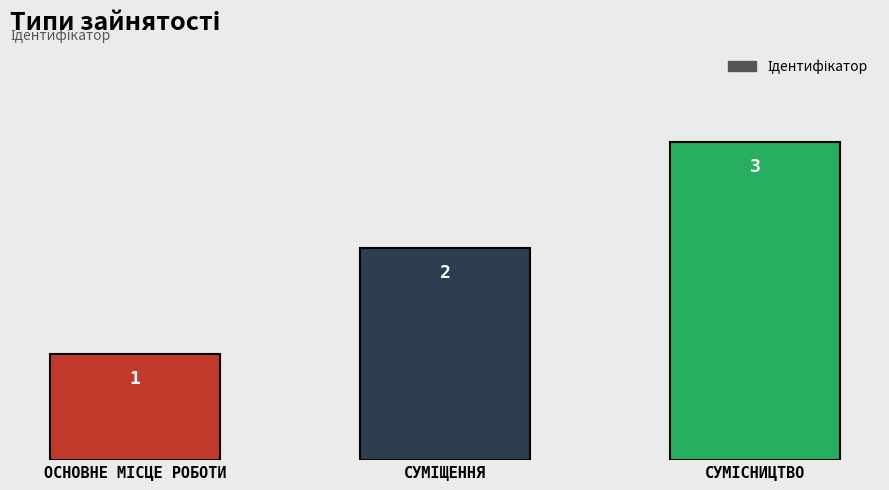

Count the values in the range 1 to 3.

3